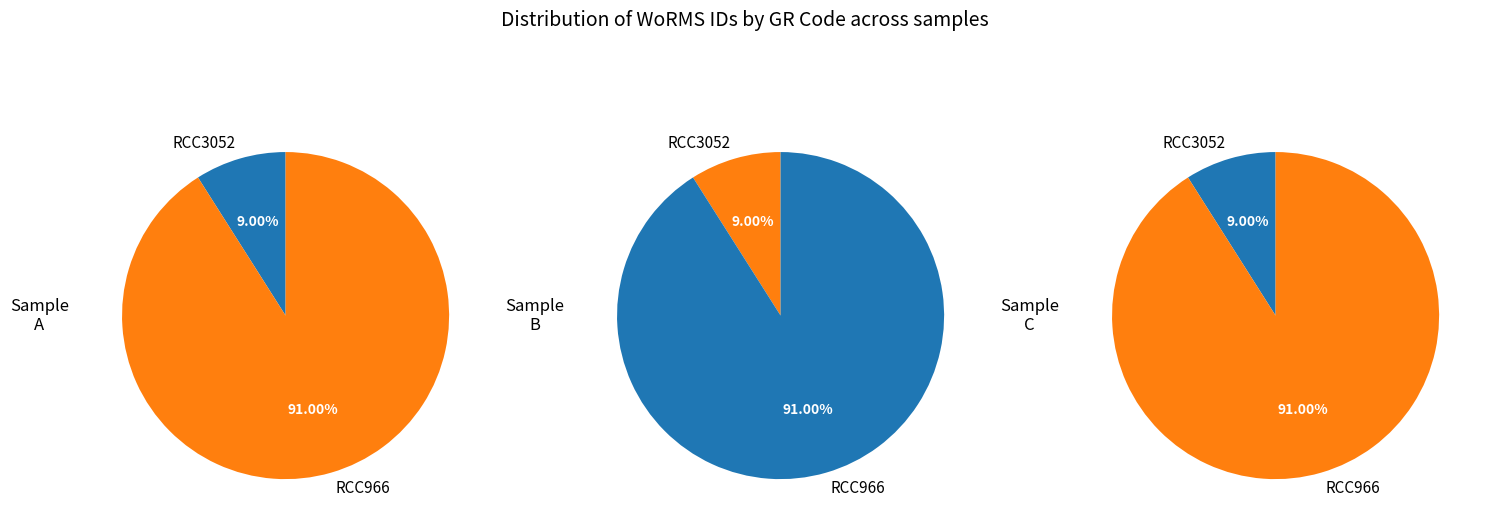

Which has a higher value, RCC966 or RCC3052?

RCC966